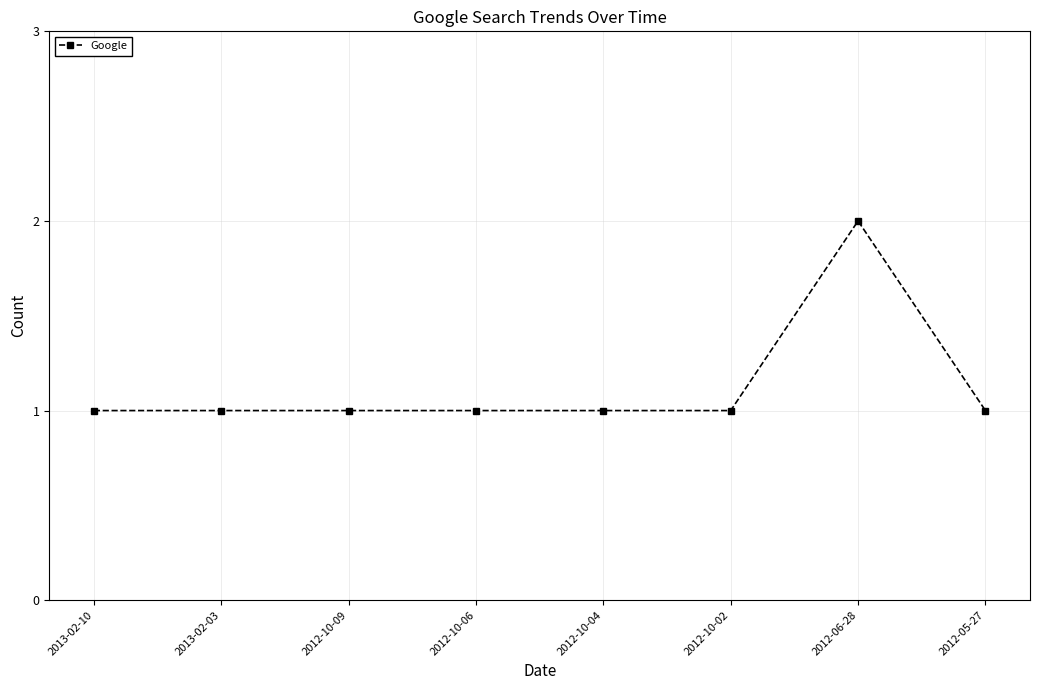

Reading left to right, what are all the values shown in this chart?

2013-02-10=1	2013-02-03=1	2012-10-09=1	2012-10-06=1	2012-10-04=1	2012-10-02=1	2012-06-28=2	2012-05-27=1